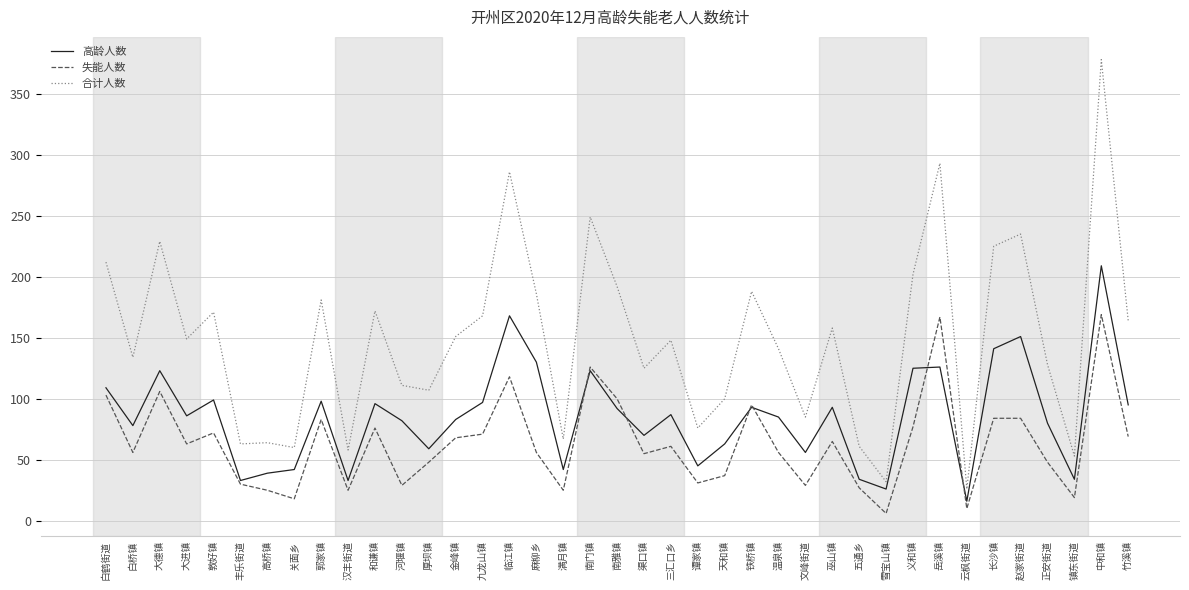

True or false: 失能人数 has more than 0 points higher than both neighbors.

True